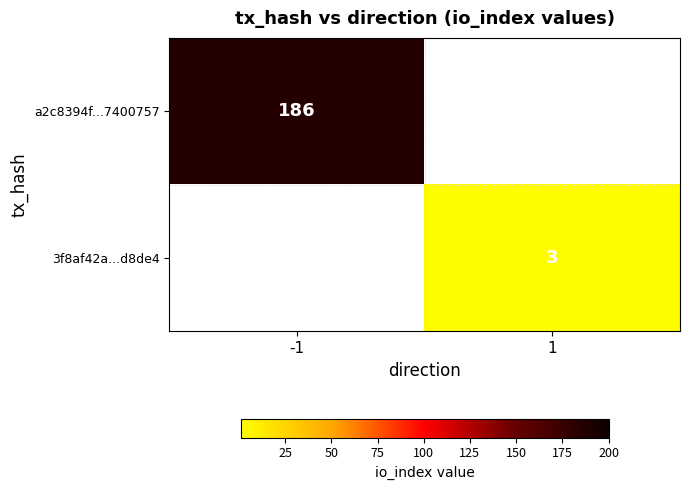

The value of 3f8af42a...d8de4 at 1 is 3. True or false?

True